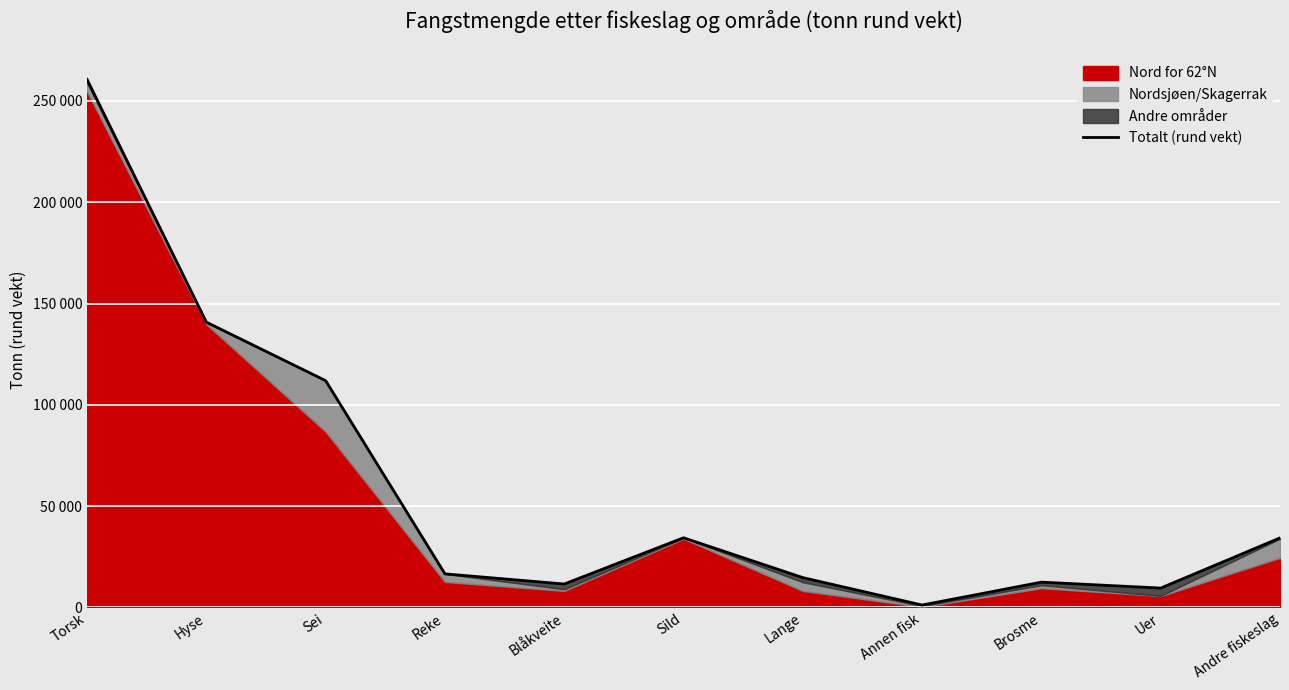

What position from the right is Uer?

2